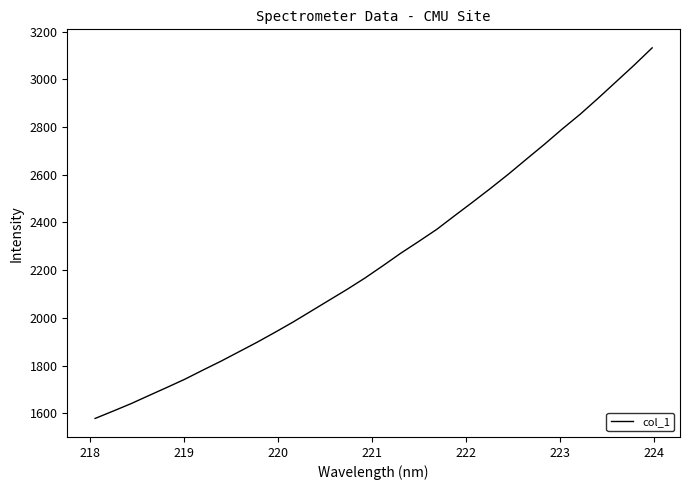

Reading right to left, extract all data points from this chart.

3131.6	3059.4	2990.2	2921.2	2854.1	2792.2	2727.5	2665.4	2602.8	2543.0	2485.1	2428.3	2370.8	2320.4	2271.1	2218.2	2166.7	2118.9	2073.5	2027.9	1982.4	1939.4	1897.8	1858.2	1818.7	1781.5	1743.5	1708.9	1675.0	1640.7	1609.4	1578.7